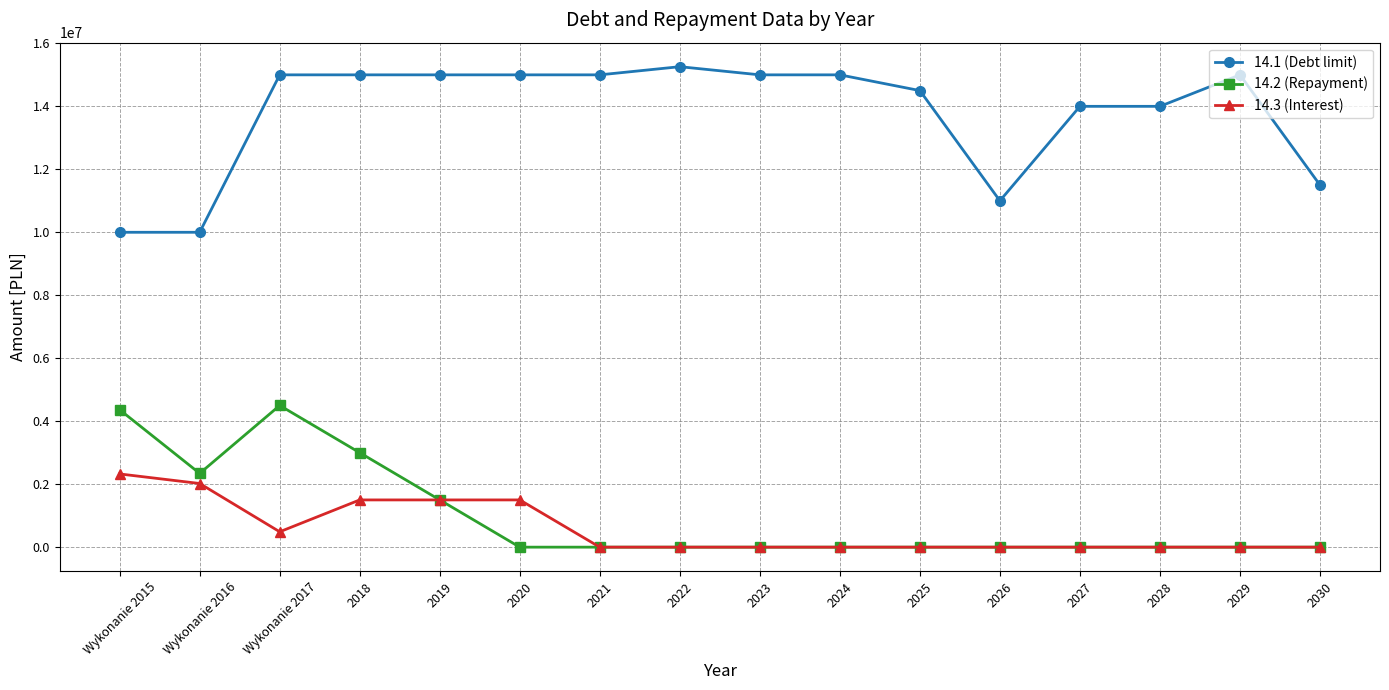

What is the sum of all 14.2 (Repayment) values?

15706953.2